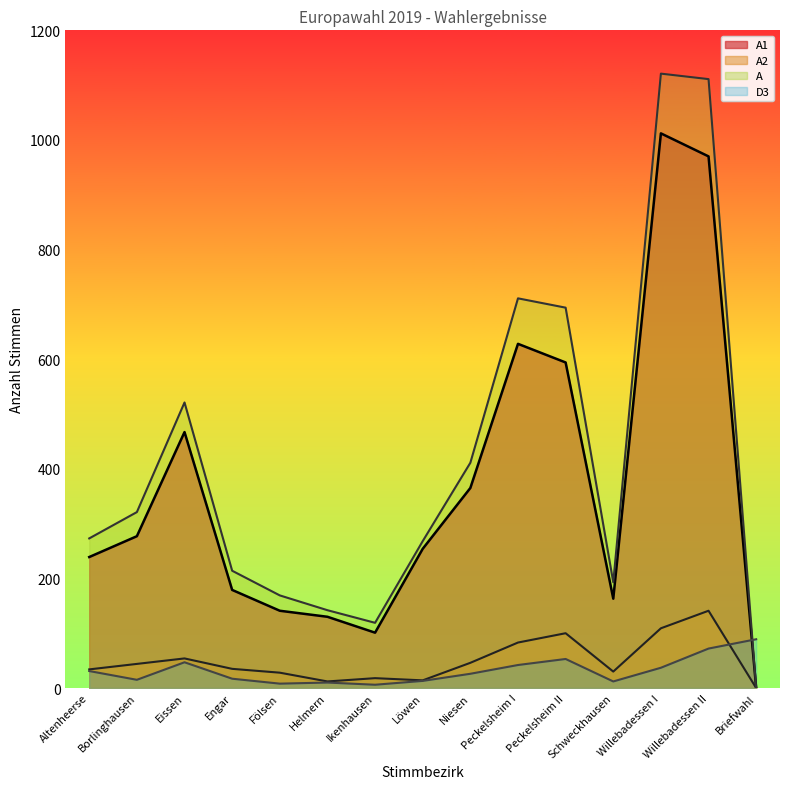

True or false: A1 has a value of 239 at Altenheerse.

True